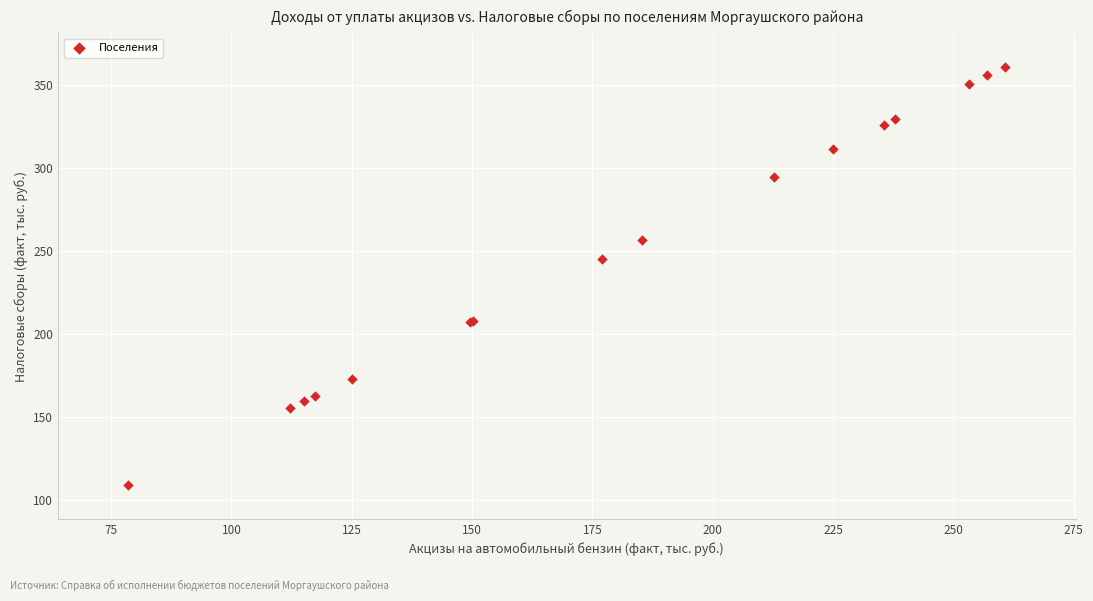

What Y value in the scatter plot is closest to 234?

245.0